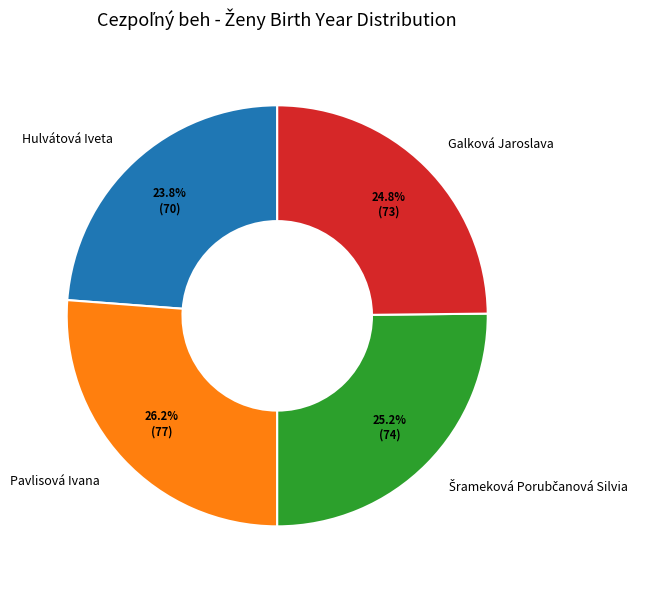

Is there any slice that represents more than half of the pie?

No